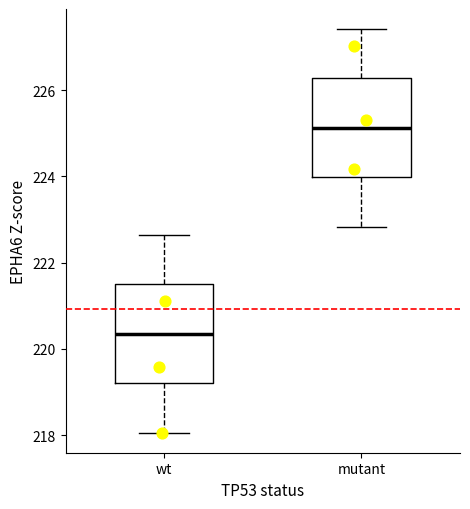

Reading left to right, transcribe this box plot: for each box, give where its median line is, the range the box spans, and where its two whiskers end, as read against the y-axis. The values are not printed on the chart, so give them approximately, as read against the axis.

wt: median 220.4, box 219.2 to 221.4, whiskers 218.0 to 222.6
mutant: median 225.2, box 224.0 to 226.2, whiskers 222.8 to 227.4